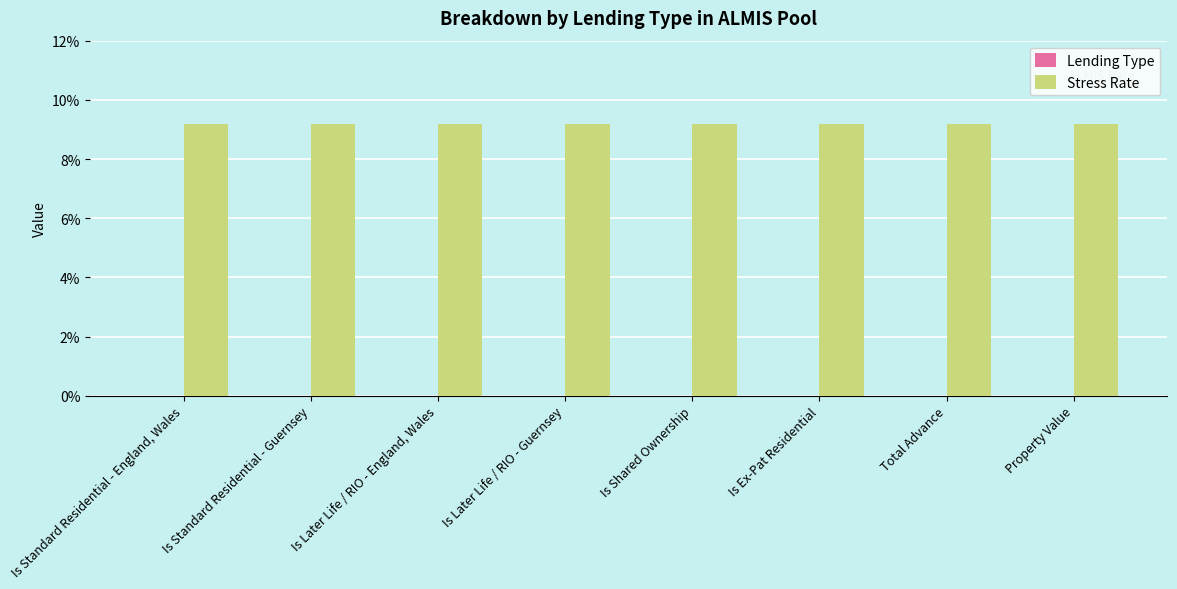

Reading left to right, what are all the values shown in this chart?

Lending Type: 0.0	0.0	0.0	0.0	0.0	0.0	0.0	0.0
Stress Rate: 0.1	0.1	0.1	0.1	0.1	0.1	0.1	0.1